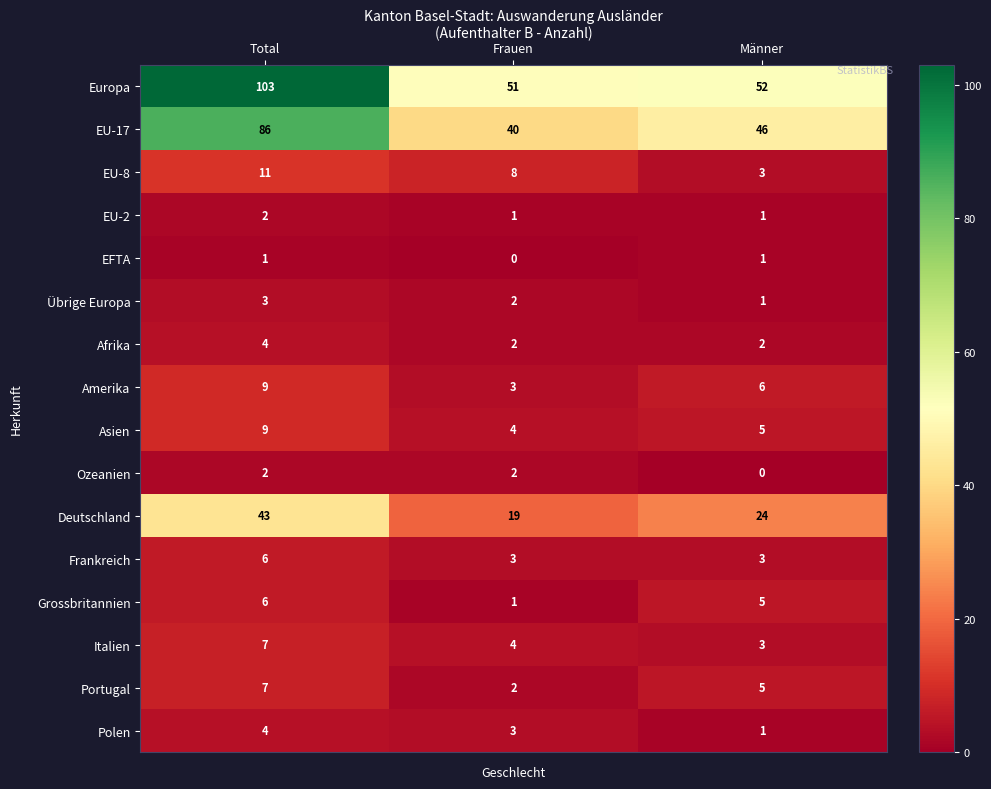

What is the sum of all Übrige Europa values?

6